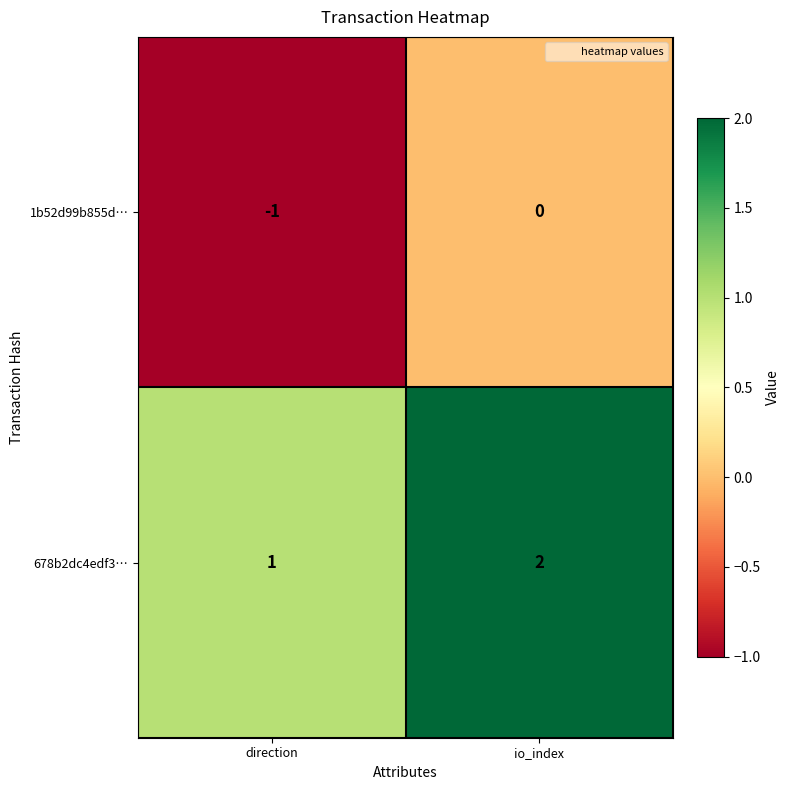

Reading left to right, extract all data points from this chart.

1b52d99b855d…: -1	0
678b2dc4edf3…: 1	2